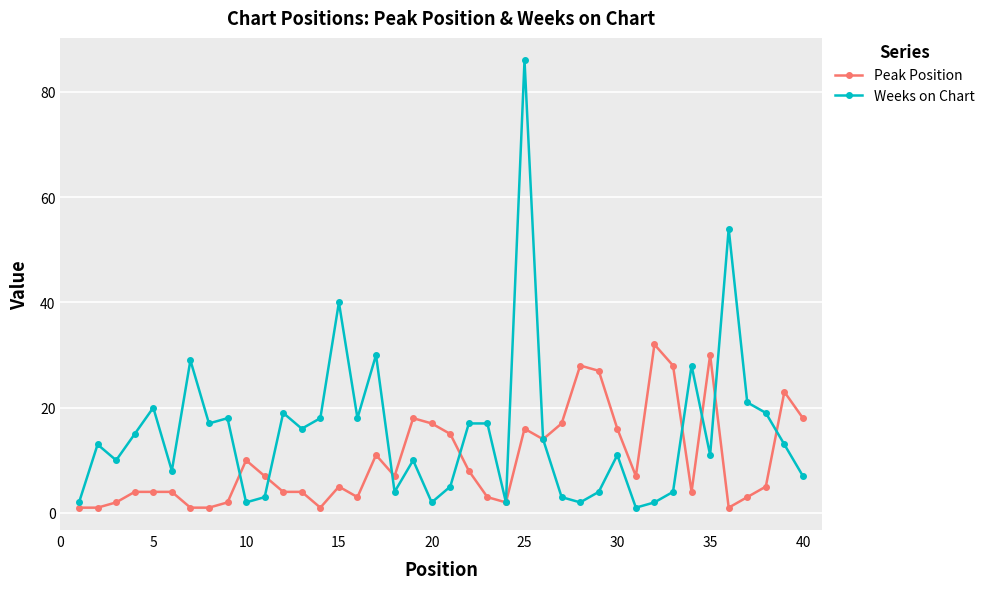

How many lines are shown in the chart?

2